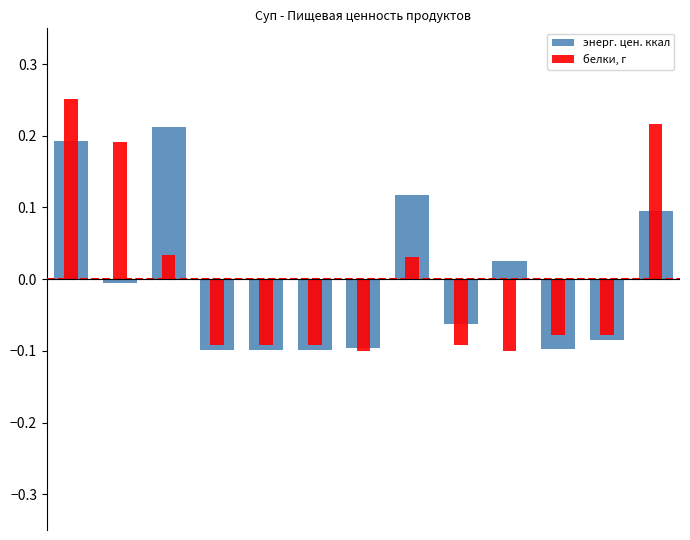

Which series changed the most between 2 and 12?

белки, г